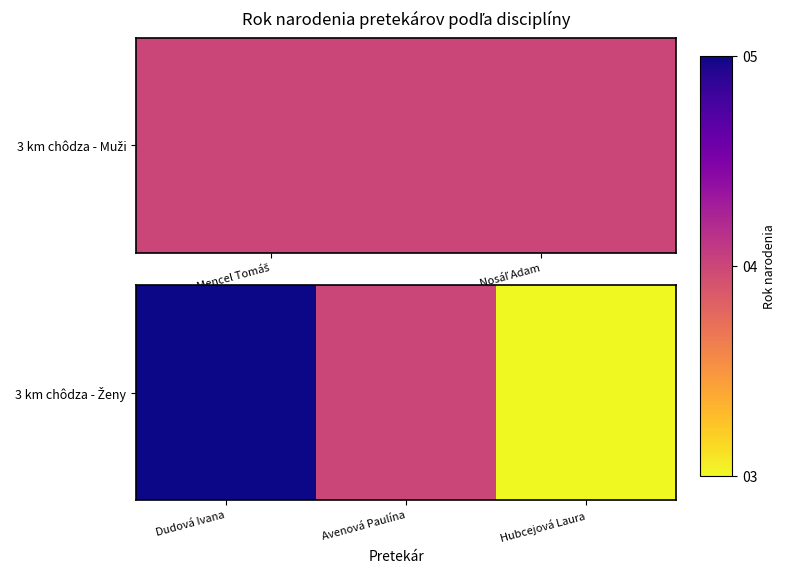

How many values exceed 4?

1